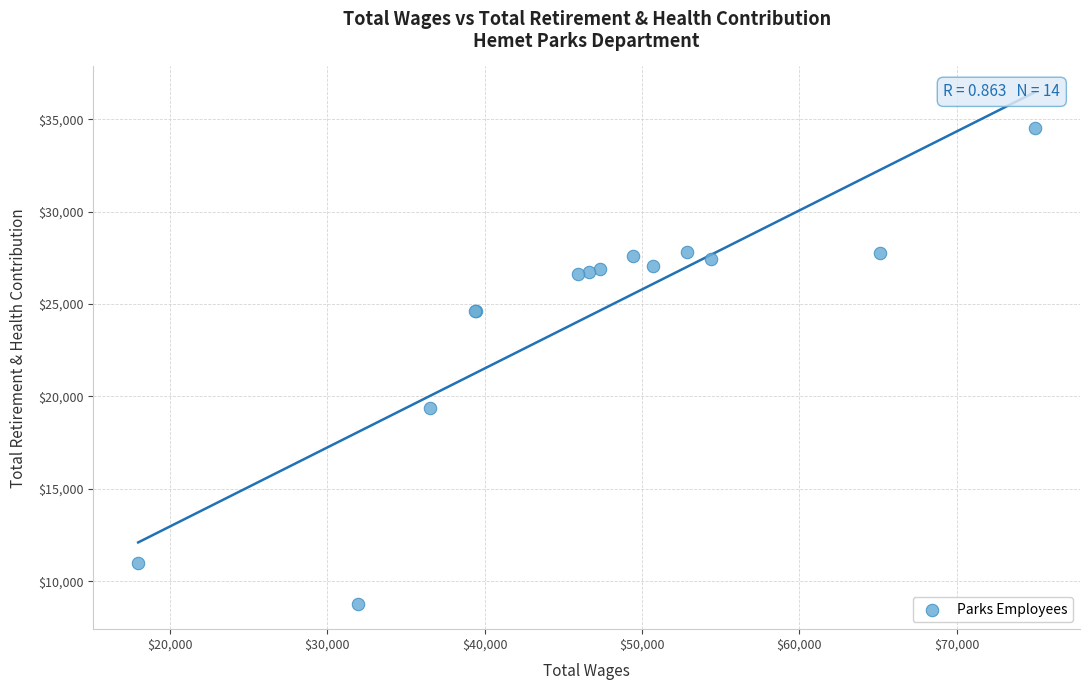

What Y value in the scatter plot is closest to 21668?

19358